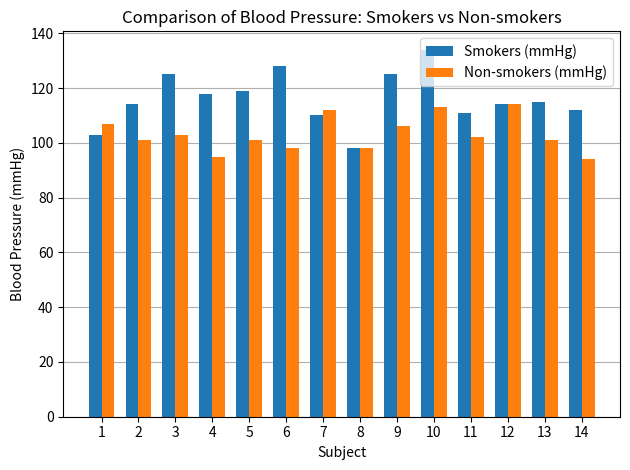

How many bars are there in each group?

2